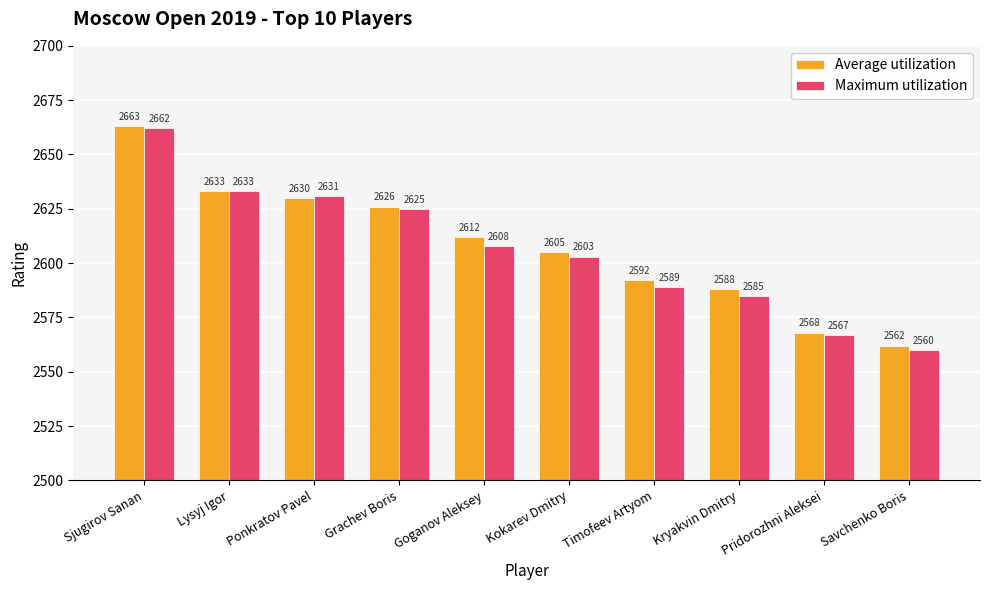

Which category has the lowest value in the Average utilization series?

Savchenko Boris